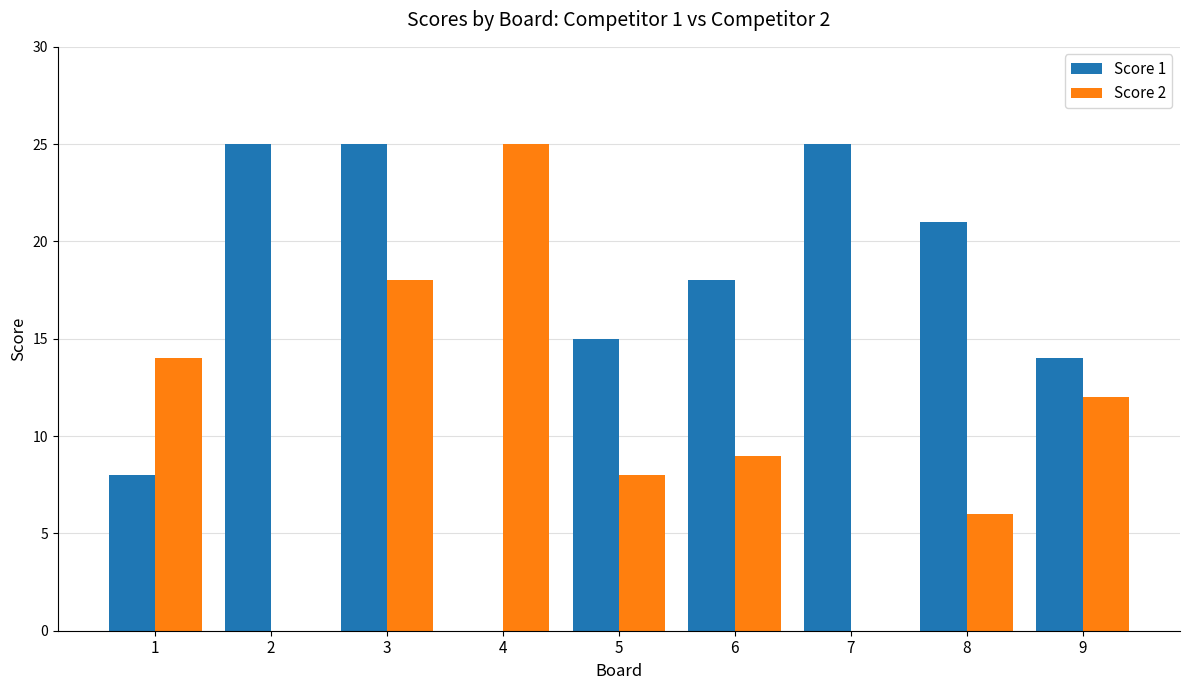

Where is Score 2 nearest to the value 12?

9